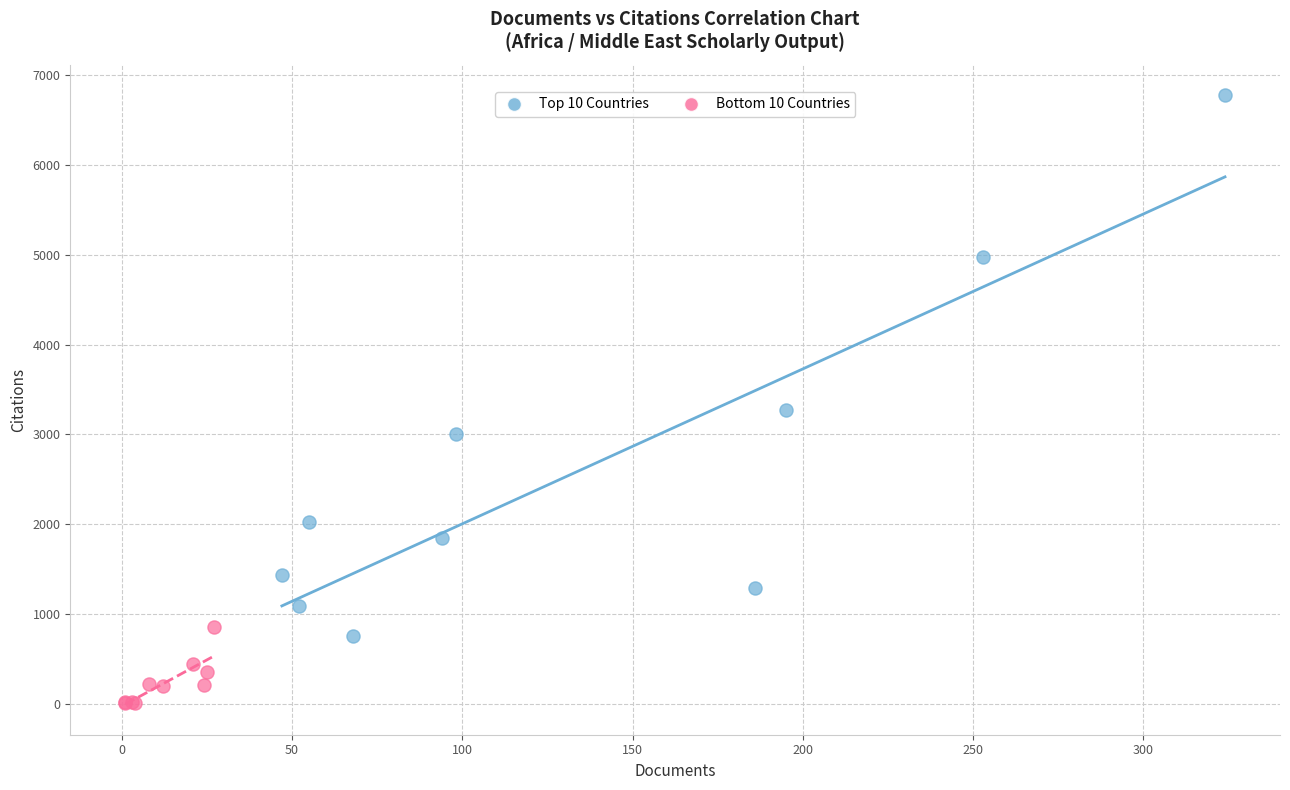

Which series has the largest Y range (max minus min)?

Top 10 Countries